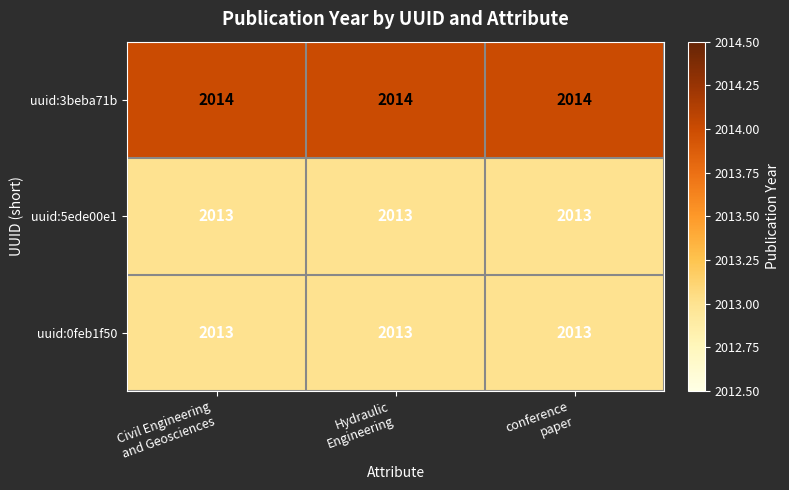

What is the sum of all uuid:0feb1f50 values?

6039